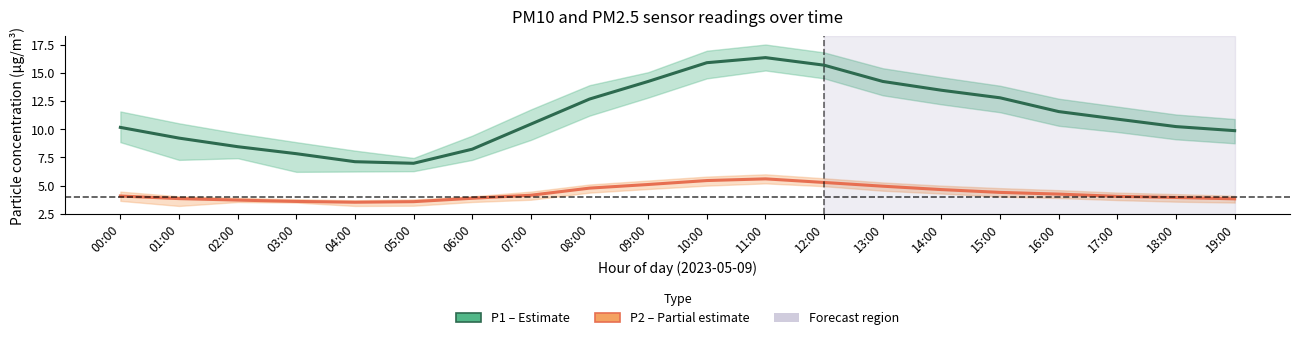

What is the label of the 12th point from the left?

11:00